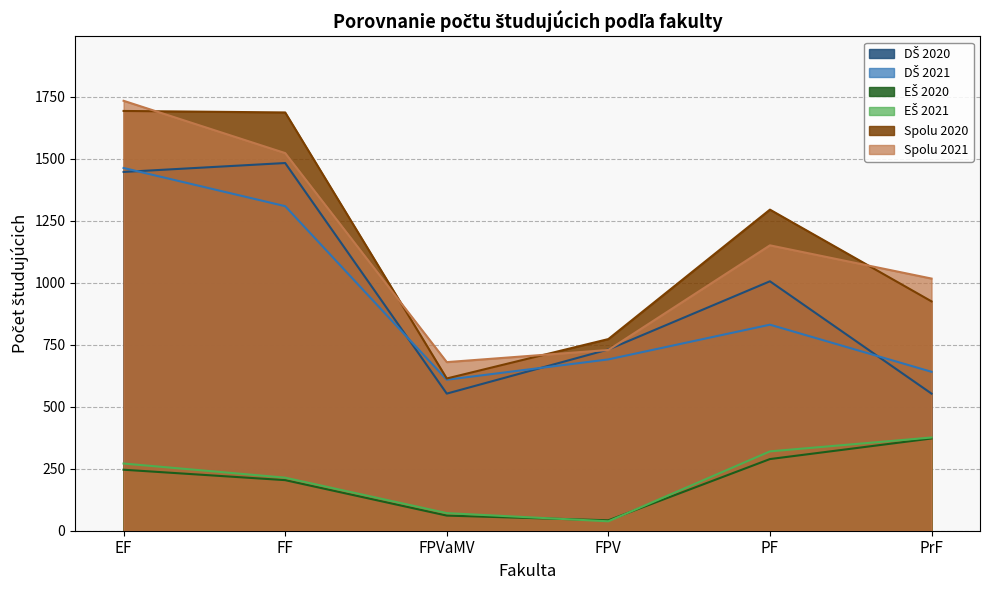

Between FF and FPVaMV, which series saw the biggest shift?

Spolu 2020